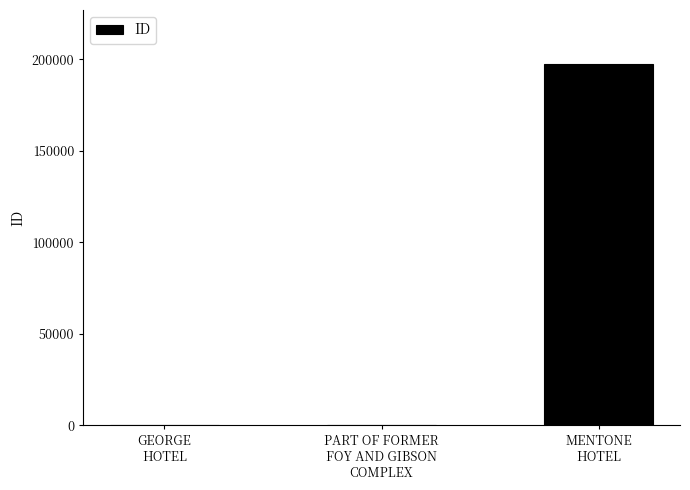

What is the sum of all values?

197816